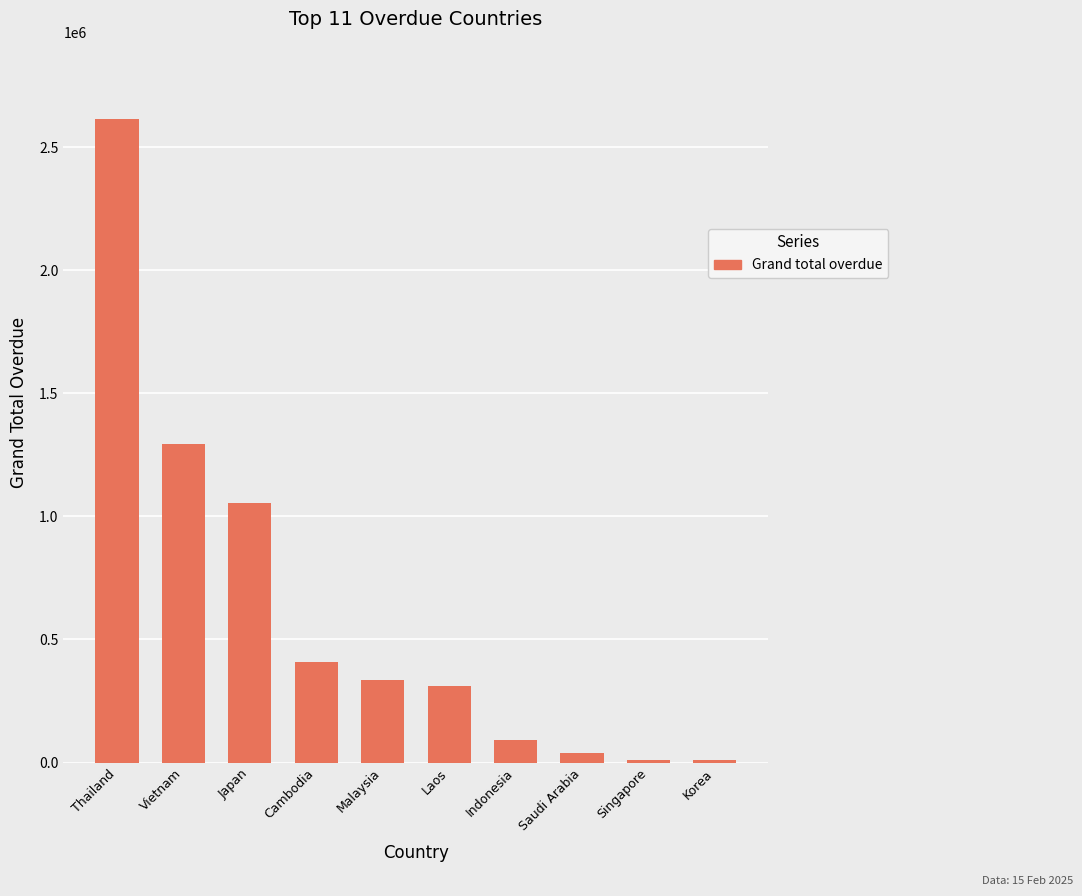

What is the difference between the second highest and second lowest values?

1280426.9